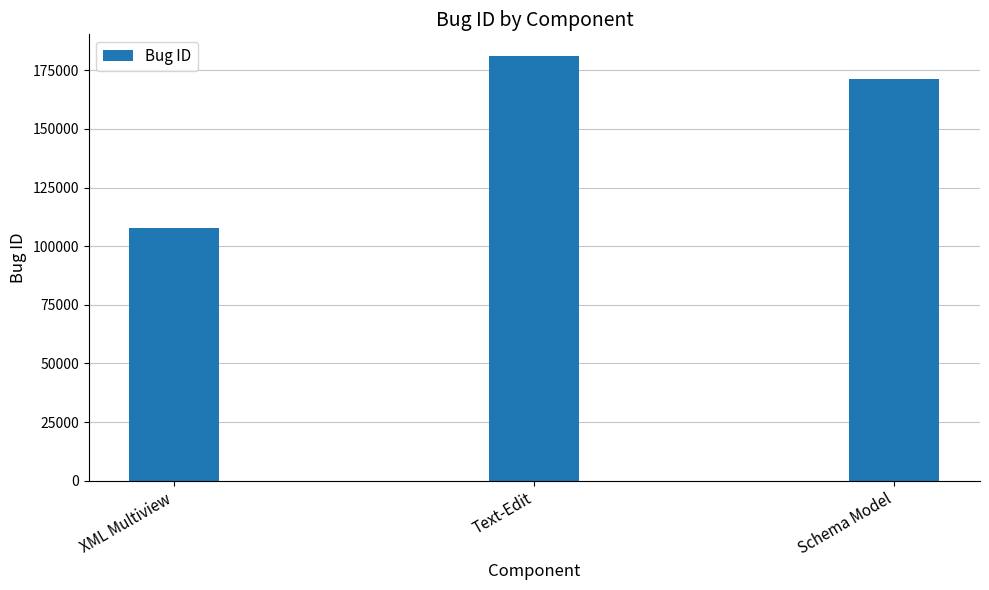

Rank the categories by value from lowest to highest.

XML Multiview, Schema Model, Text-Edit